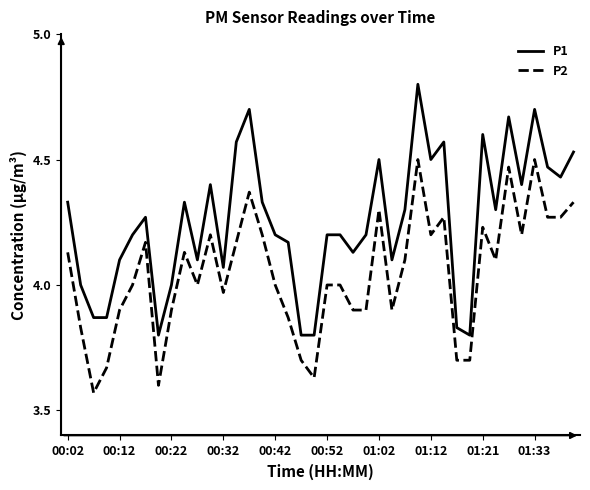

True or false: P2 and P1 cross at least once.

False